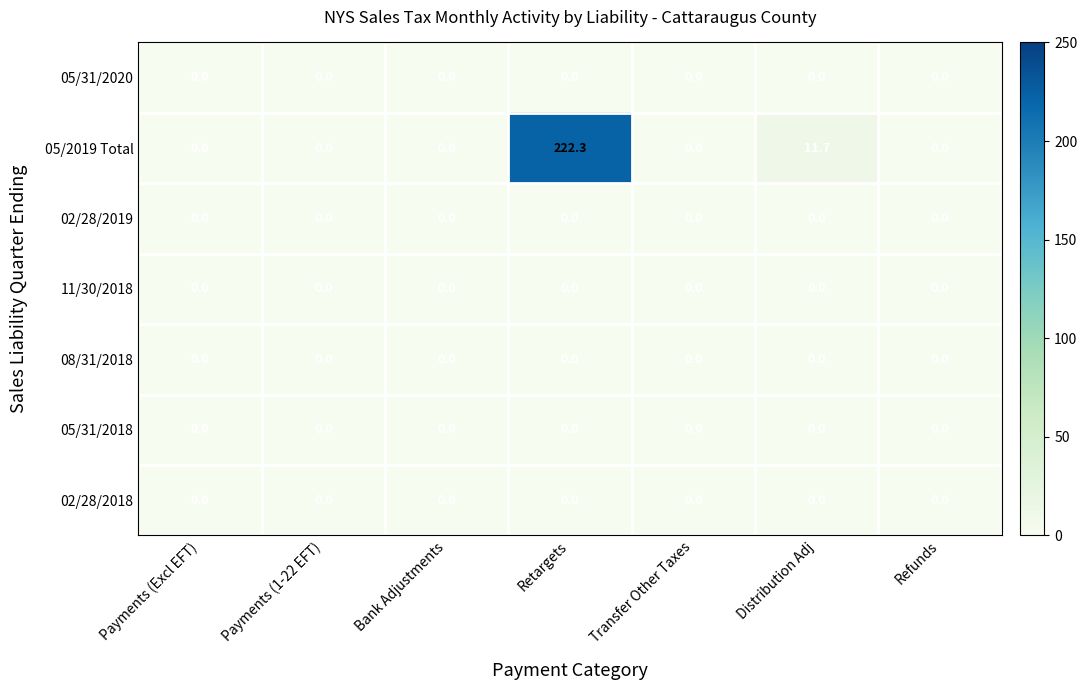

Which series has the largest range (max minus min)?

05/2019 Total